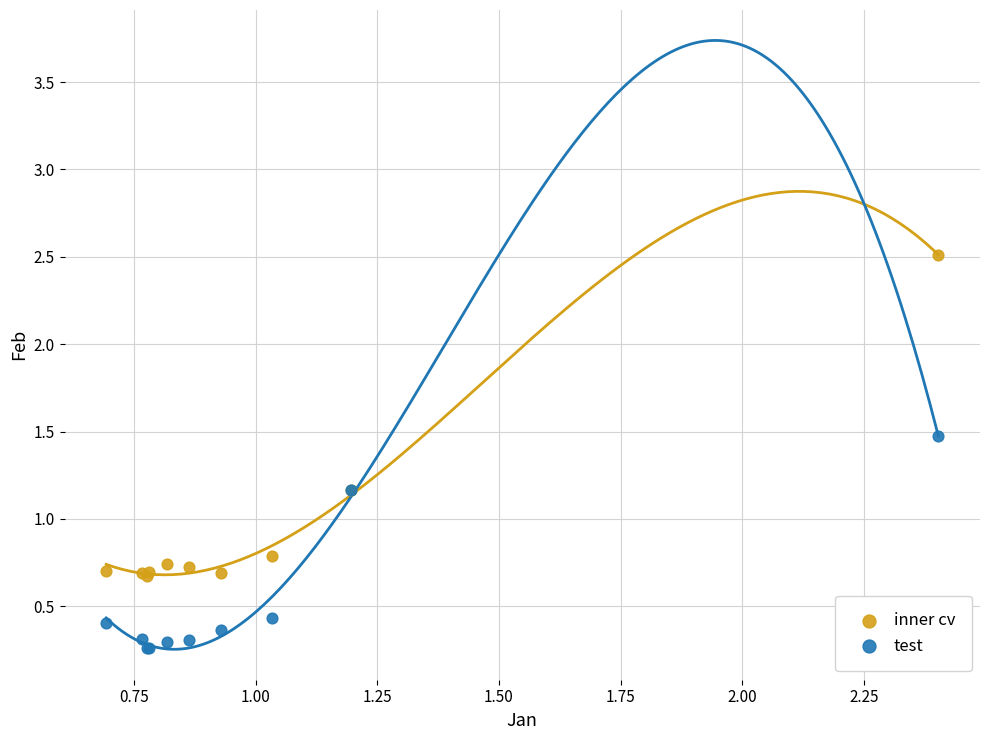

What are all the series names shown in the legend?

inner cv, test